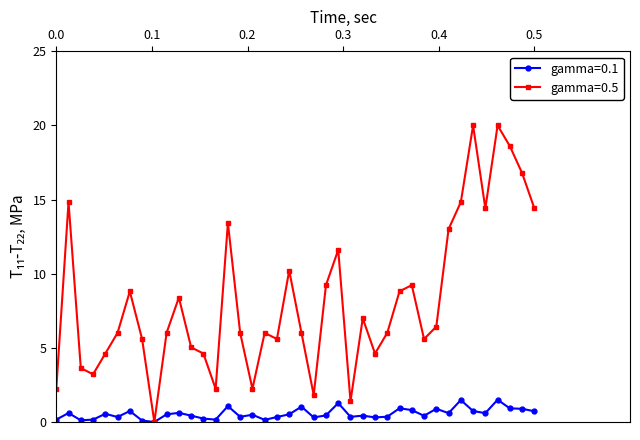

What is the value of the gamma=0.5 point at the 17th from the left?

2.2